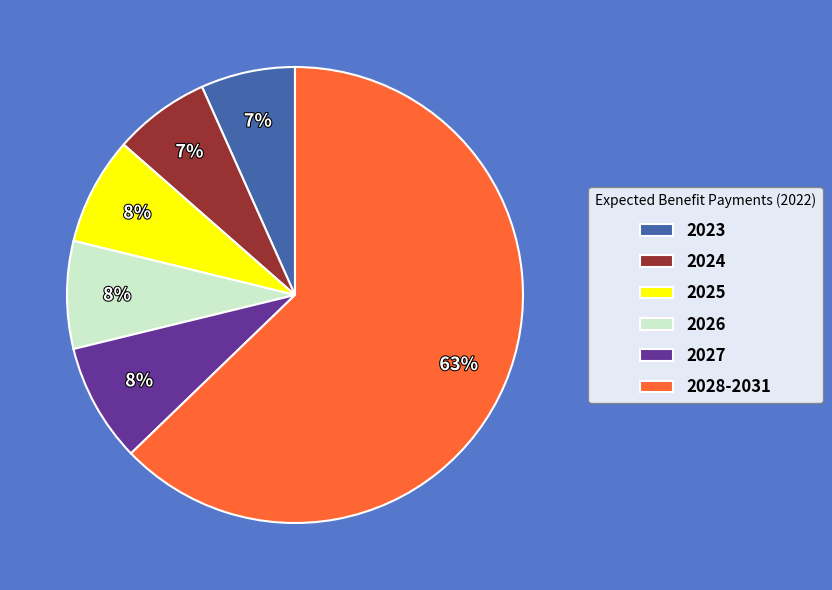

Does 2028-2031 represent more than half of the total?

Yes